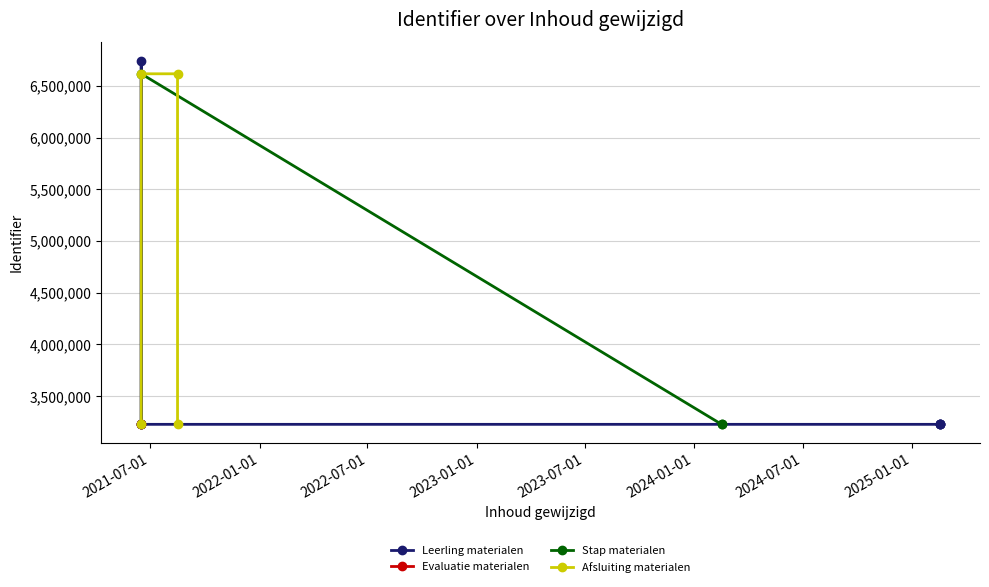

Rank the categories by value from highest to lowest.

2021-06-16, 2021-06-16, 2021-08-16, 2021-06-16, 2021-06-16, 2021-08-16, 2021-06-16, 2021-06-16, 2024-02-16, 2021-06-16, 2025-02-17, 2025-02-17, 2024-02-16, 2025-02-17, 2021-06-16, 2025-02-17